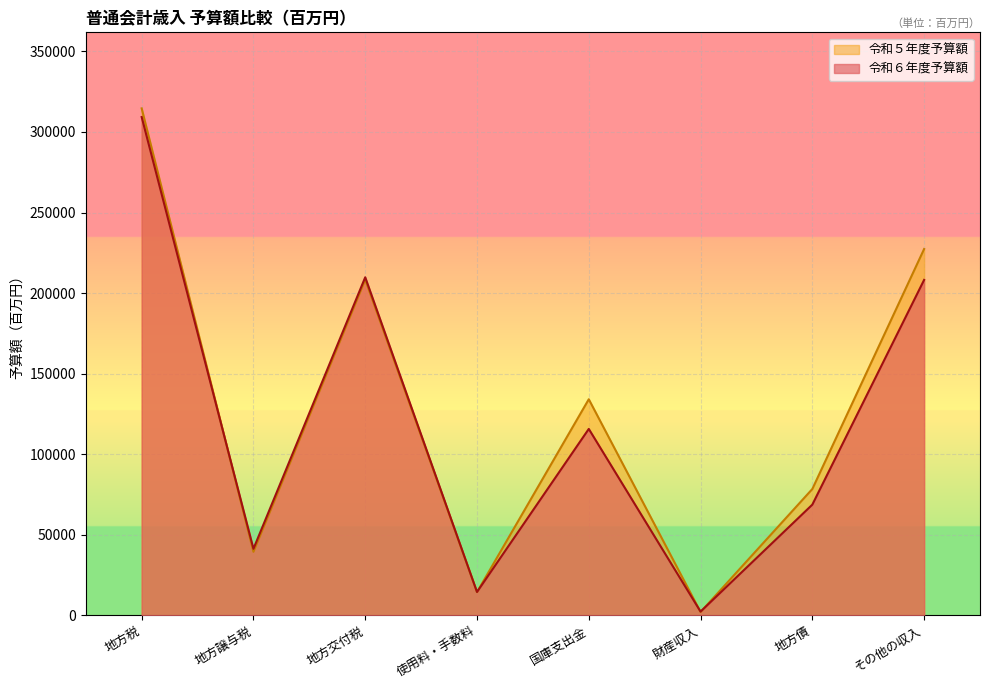

What is the average value of the 令和６年度予算額 series?

121223